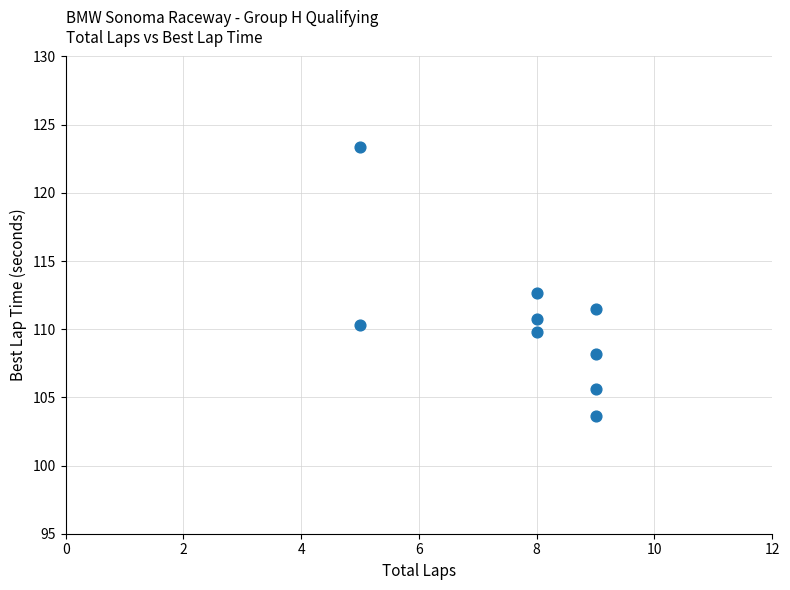

What is the range of Y values (max minus min)?

19.8